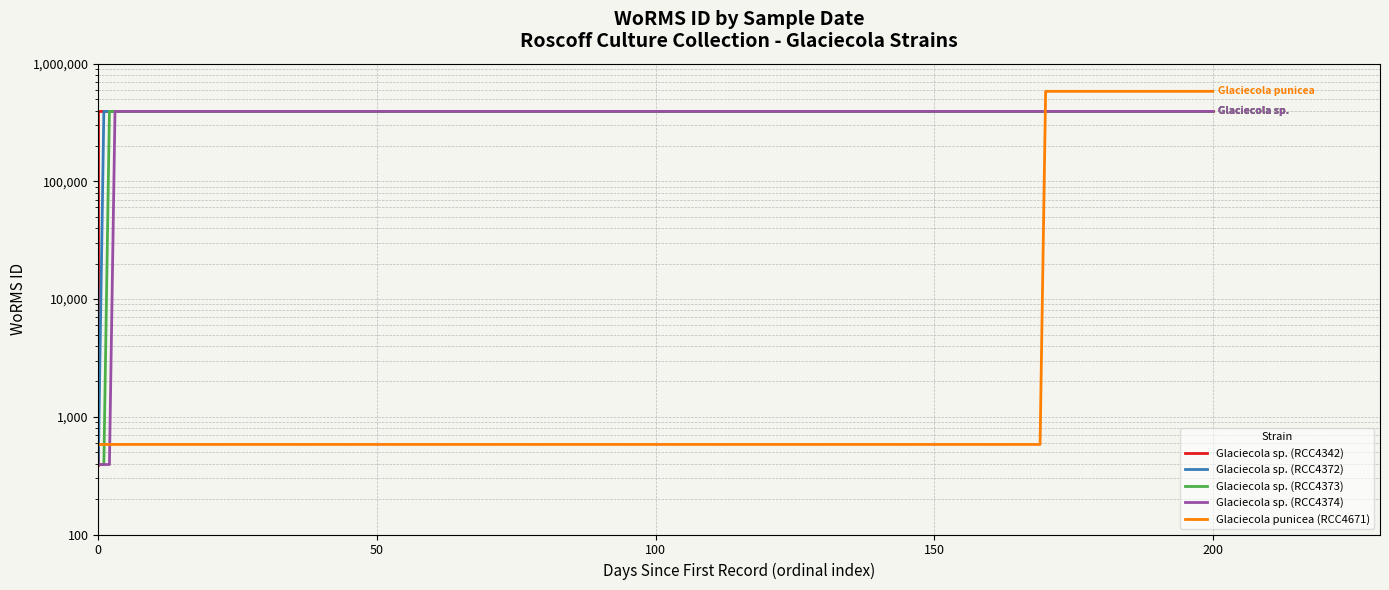

What are all the series names shown in the legend?

Glaciecola sp. (RCC4342), Glaciecola sp. (RCC4372), Glaciecola sp. (RCC4373), Glaciecola sp. (RCC4374), Glaciecola punicea (RCC4671)